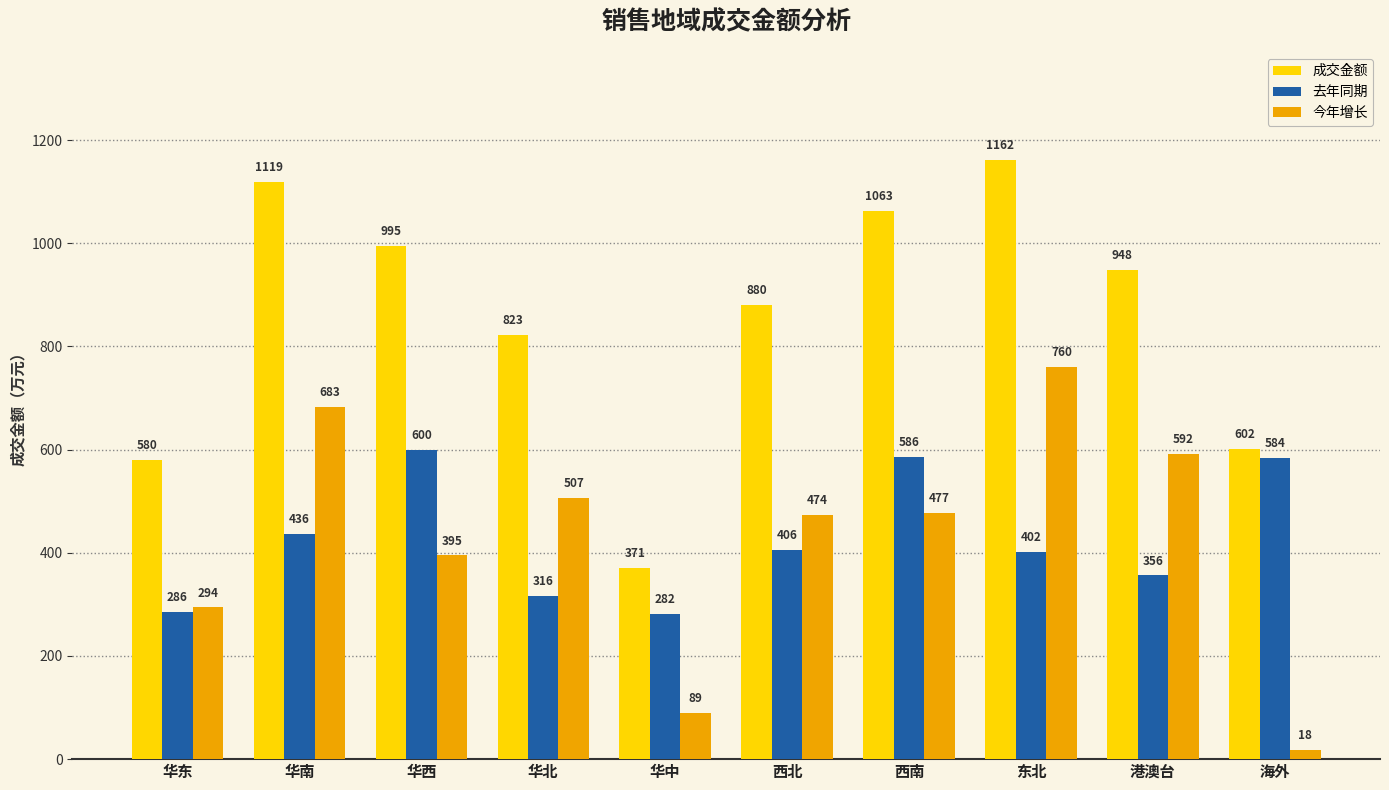

The value of 成交金额 at 海外 is 602. True or false?

True